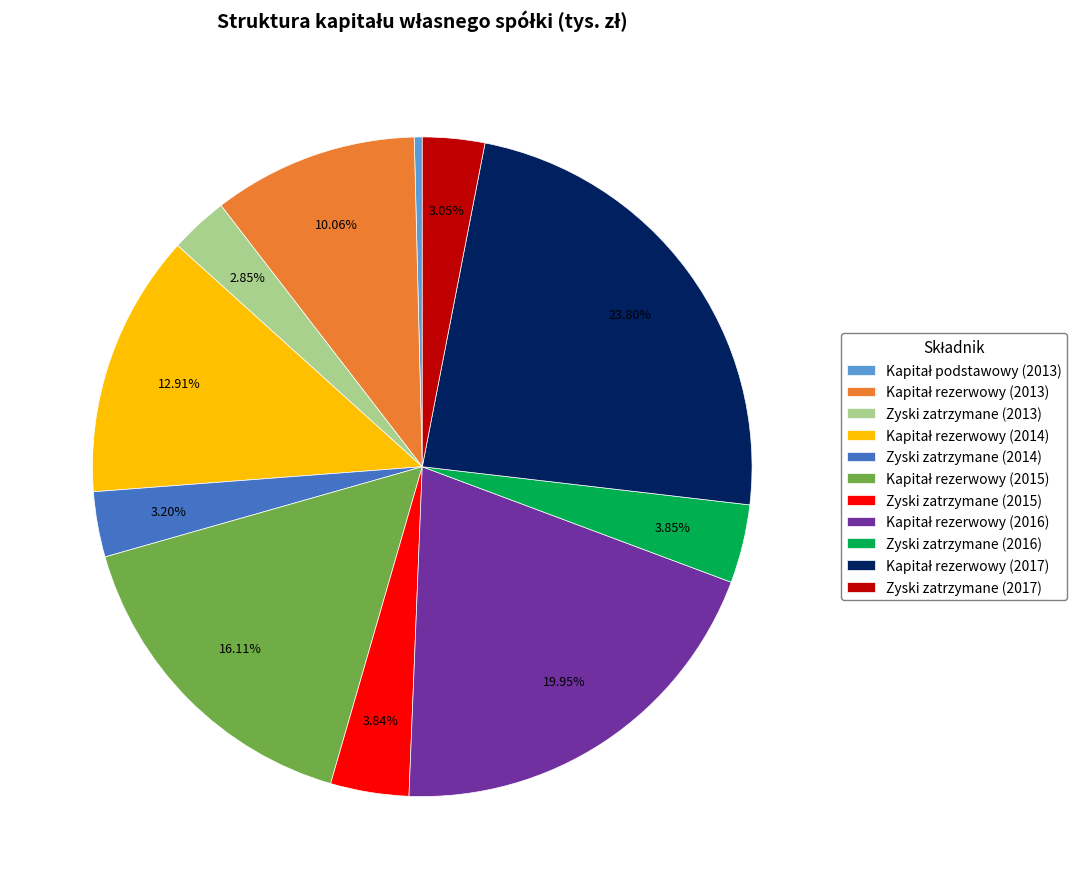

To the nearest percent, what percentage of the pie is Zyski zatrzymane (2015)?

4%